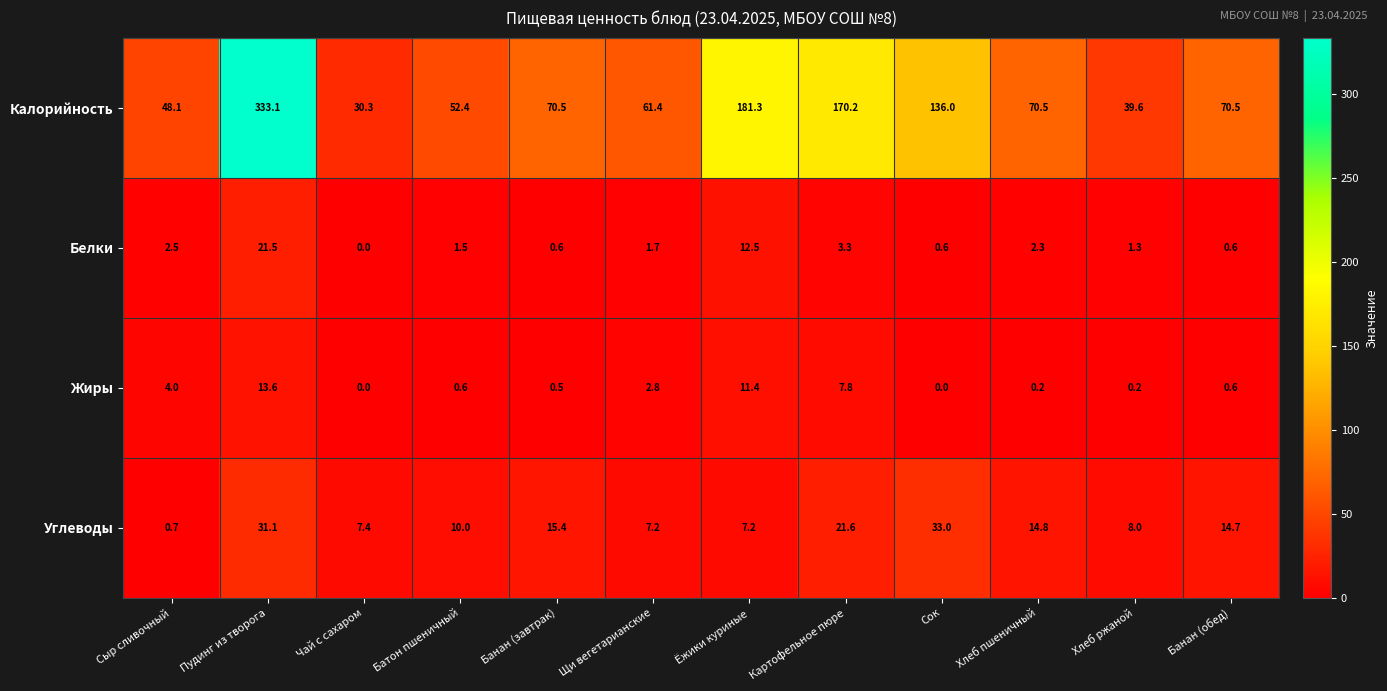

Where does the Калорийность series first go above 70?

Пудинг из творога